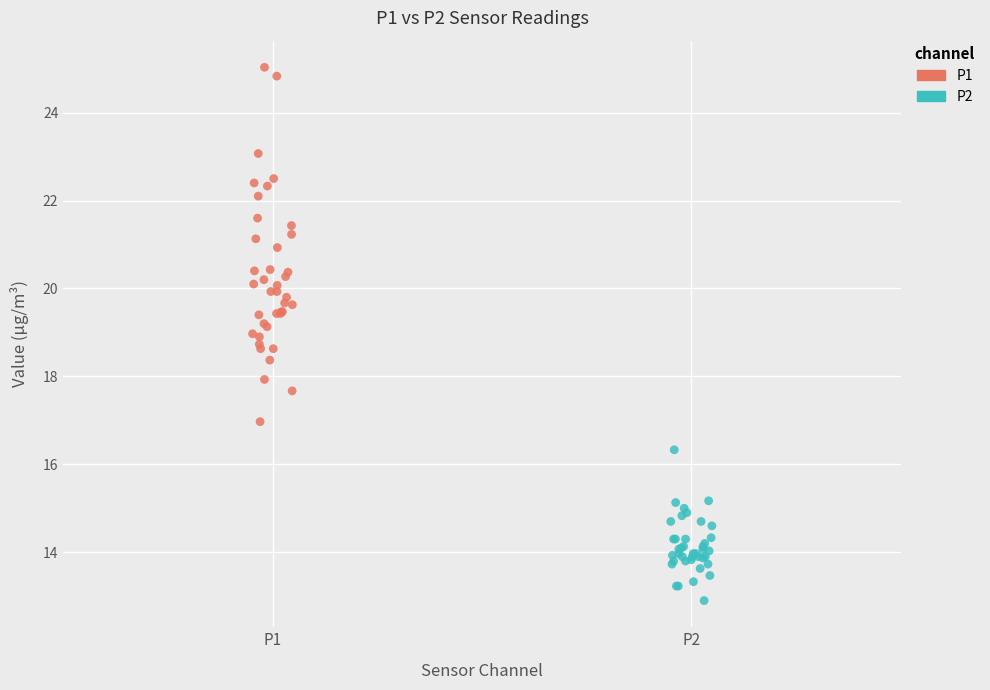

Which series reaches the minimum Y coordinate?

P2